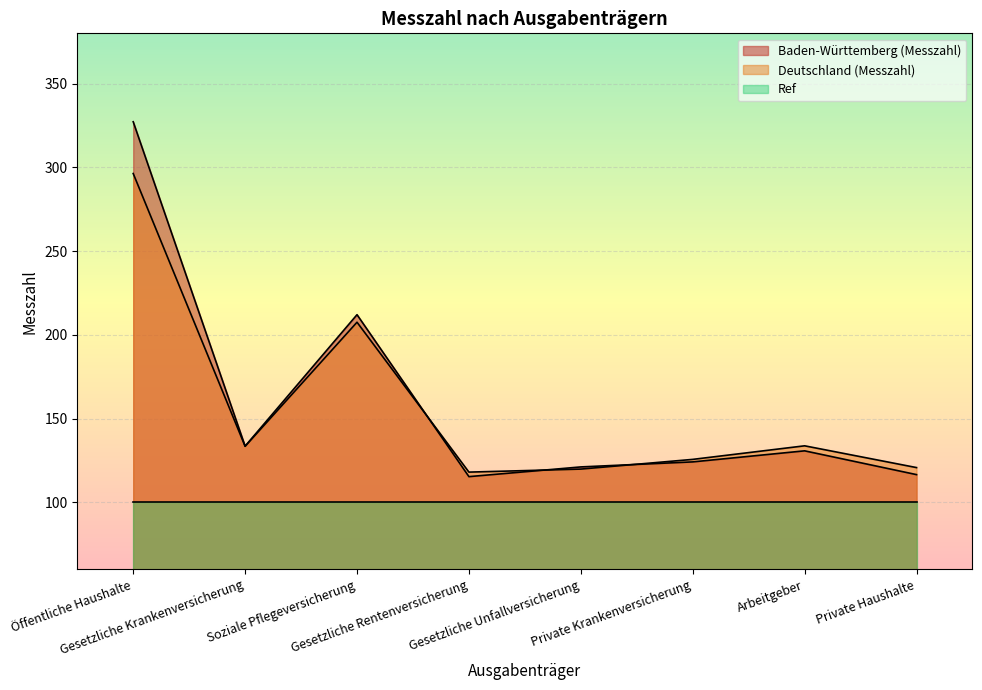

List the series in order of their peak value, lowest first.

Ref, Deutschland (Messzahl), Baden-Württemberg (Messzahl)